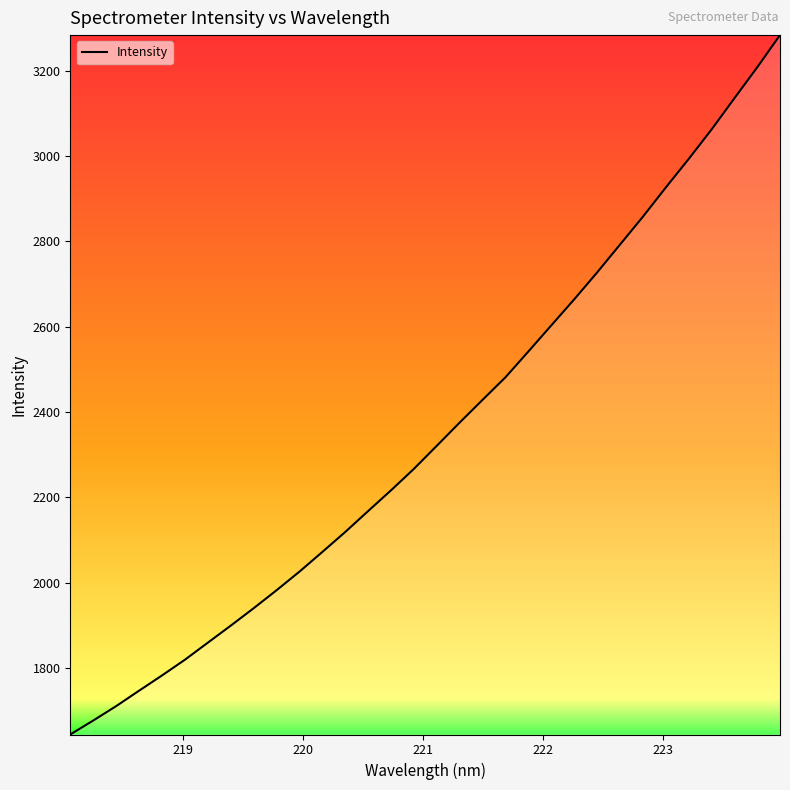

What is the maximum value shown in the chart?

3283.4